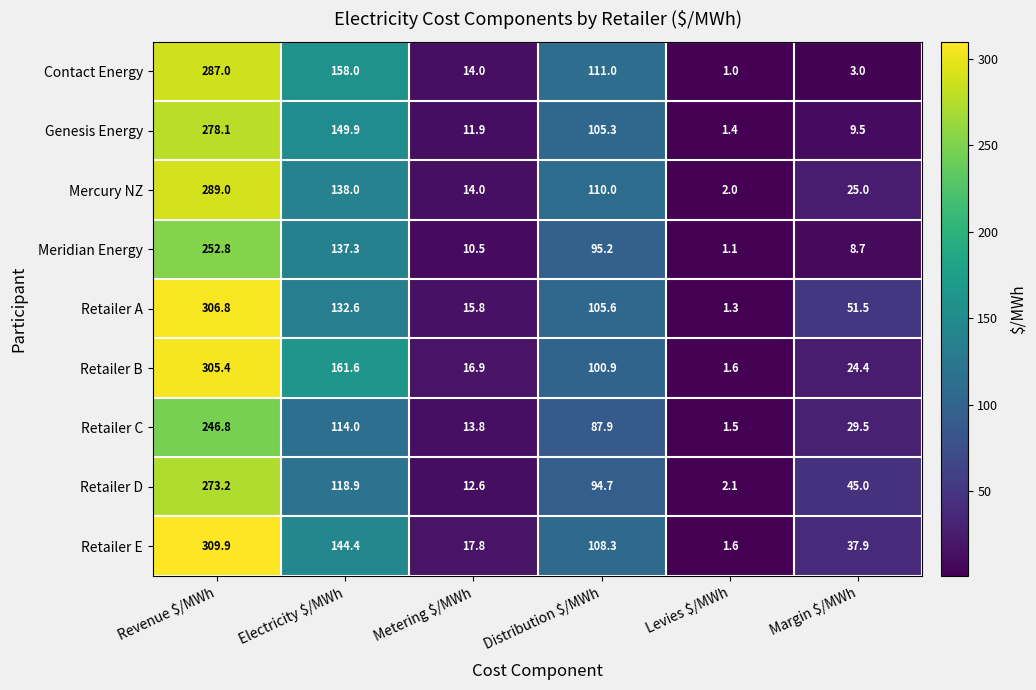

The Mercury NZ series shows 25.0 at Margin $/MWh. True or false?

True